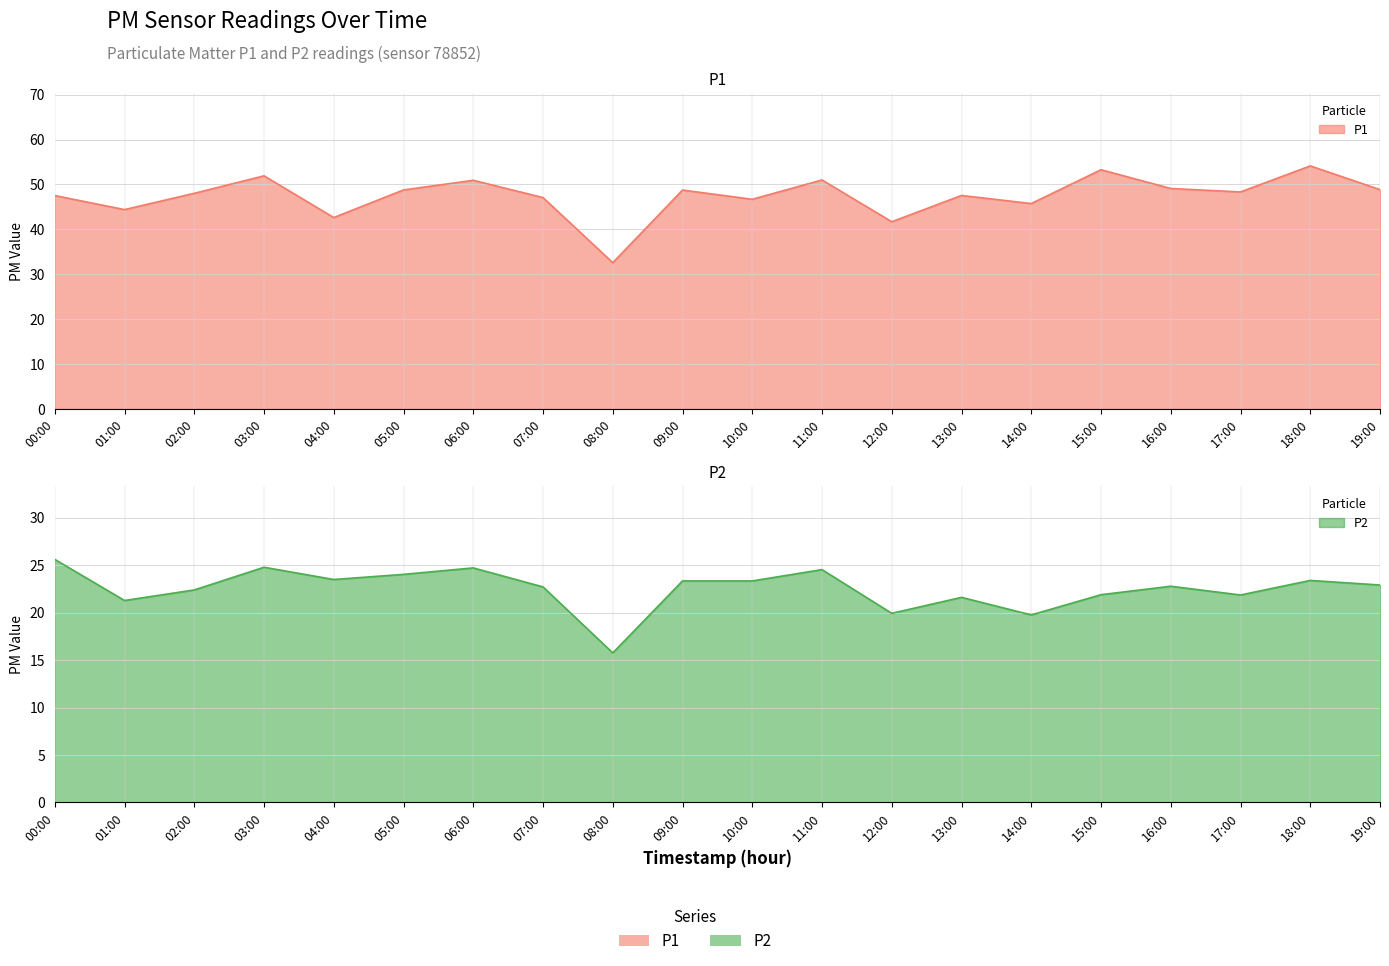

How many lines are shown in the chart?

2